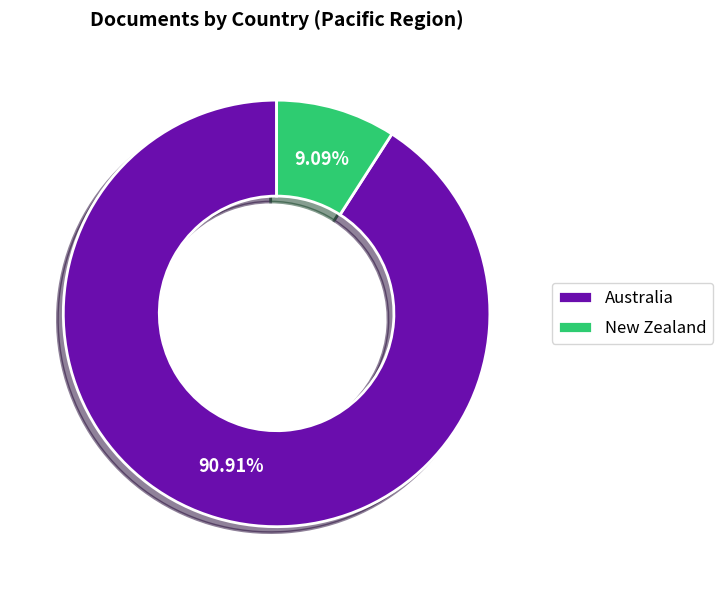

To the nearest percent, what portion does New Zealand represent?

9%